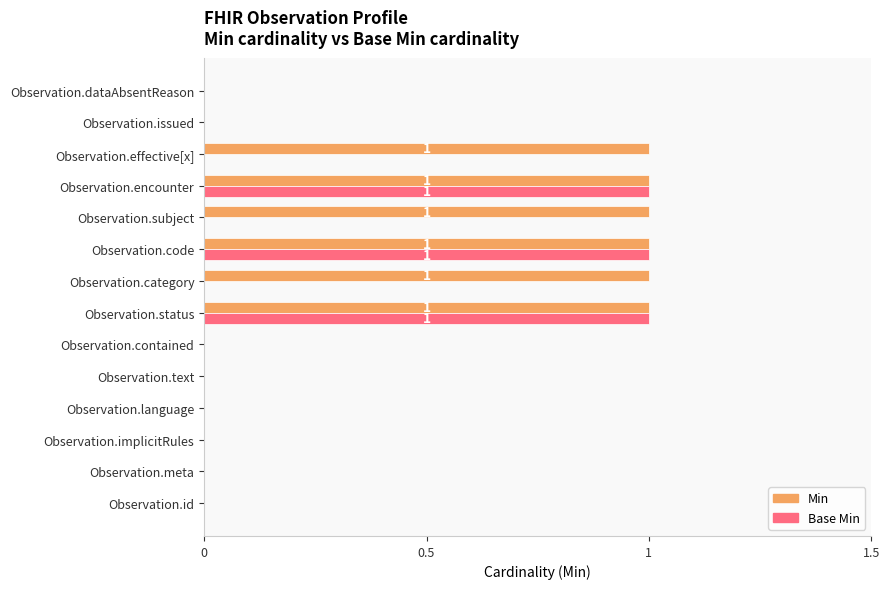

How many categories are shown in the chart?

14